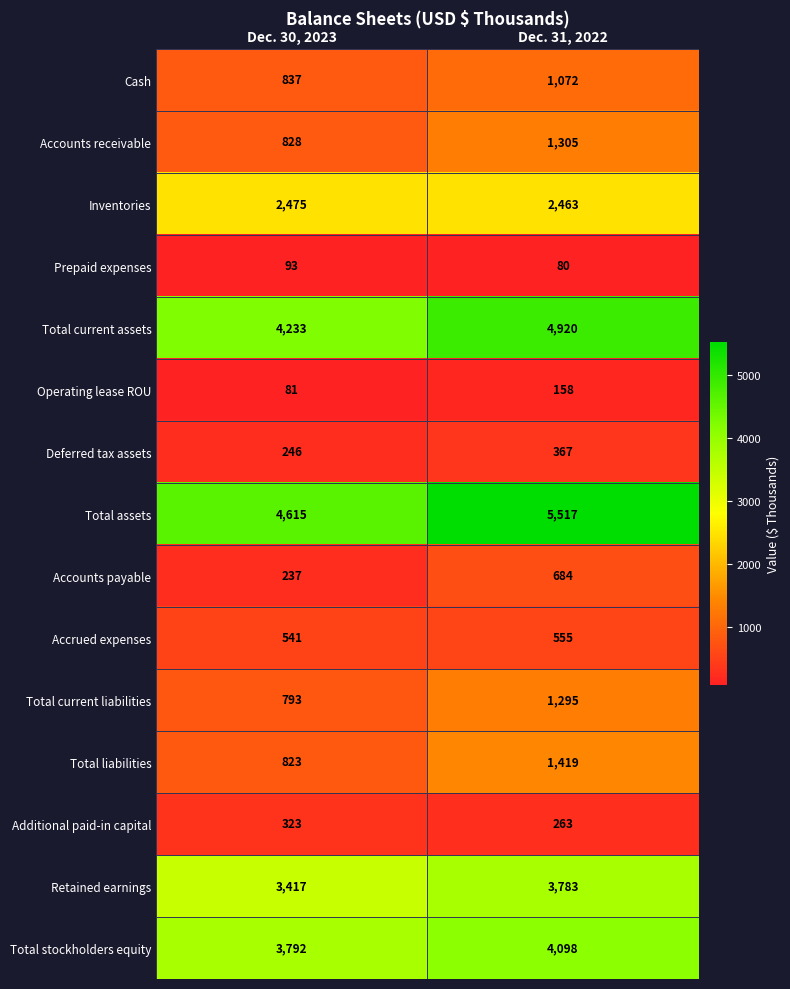

At which category does the chart reach its minimum across all series?

Dec. 31, 2022